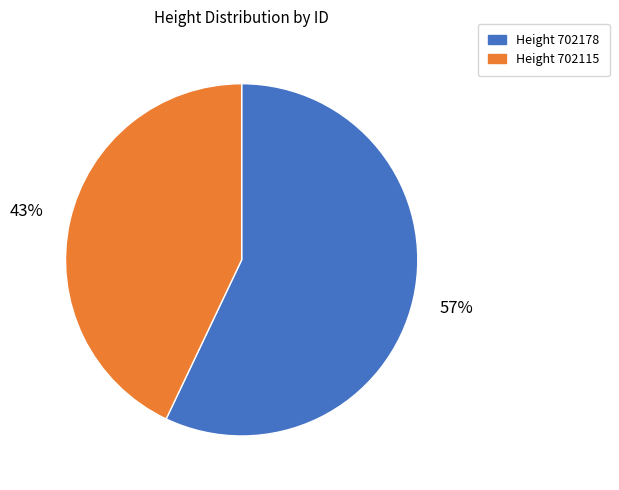

To the nearest percent, what is the average slice percentage?

50%